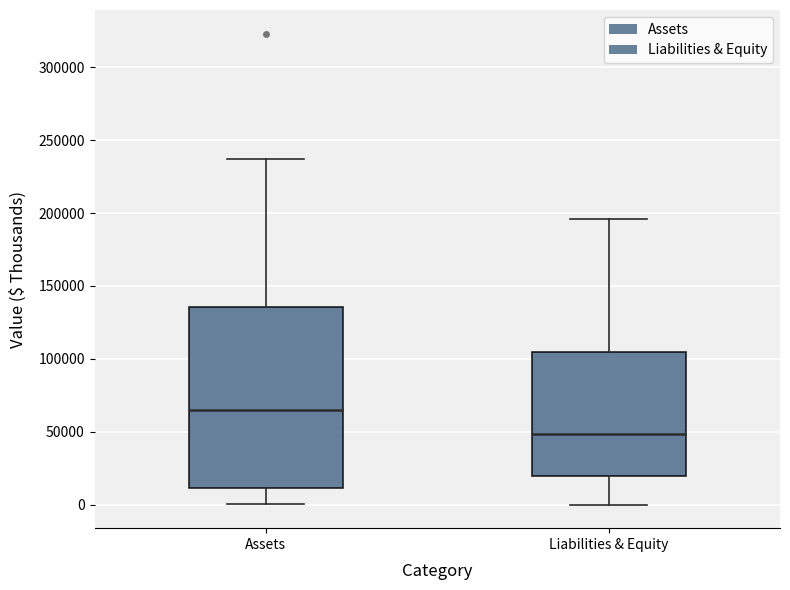

Comparing the boxes themselves (not the whiskers), which one is the tallest?

Assets